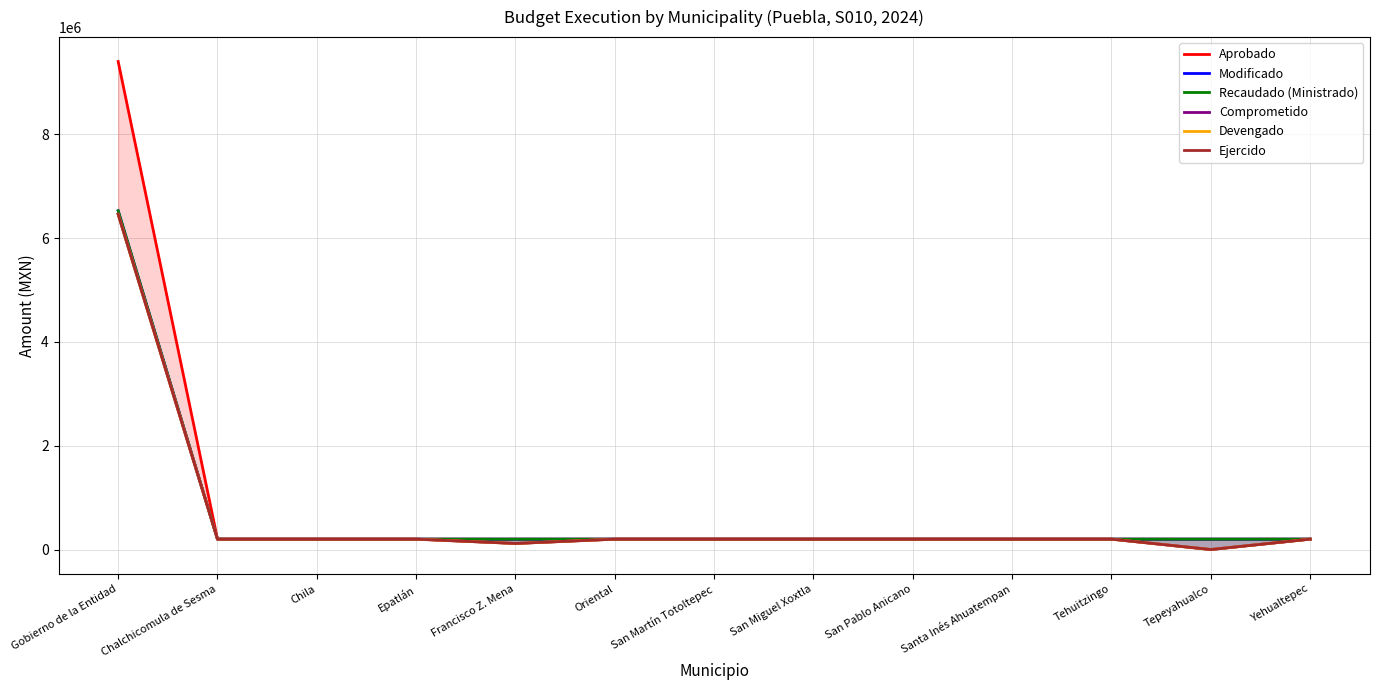

In Recaudado (Ministrado), how many points are higher than both neighbors (excluding endpoints)?

1